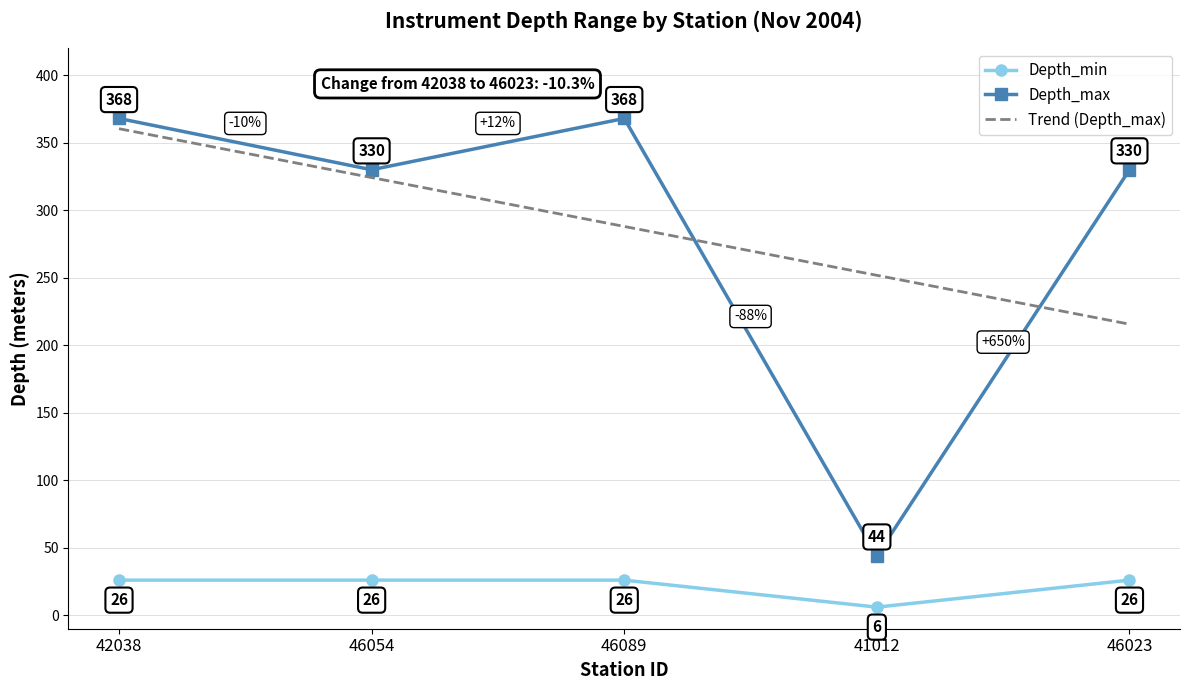

True or false: Trend (Depth_max) has a value of 251.8 at 41012.

True